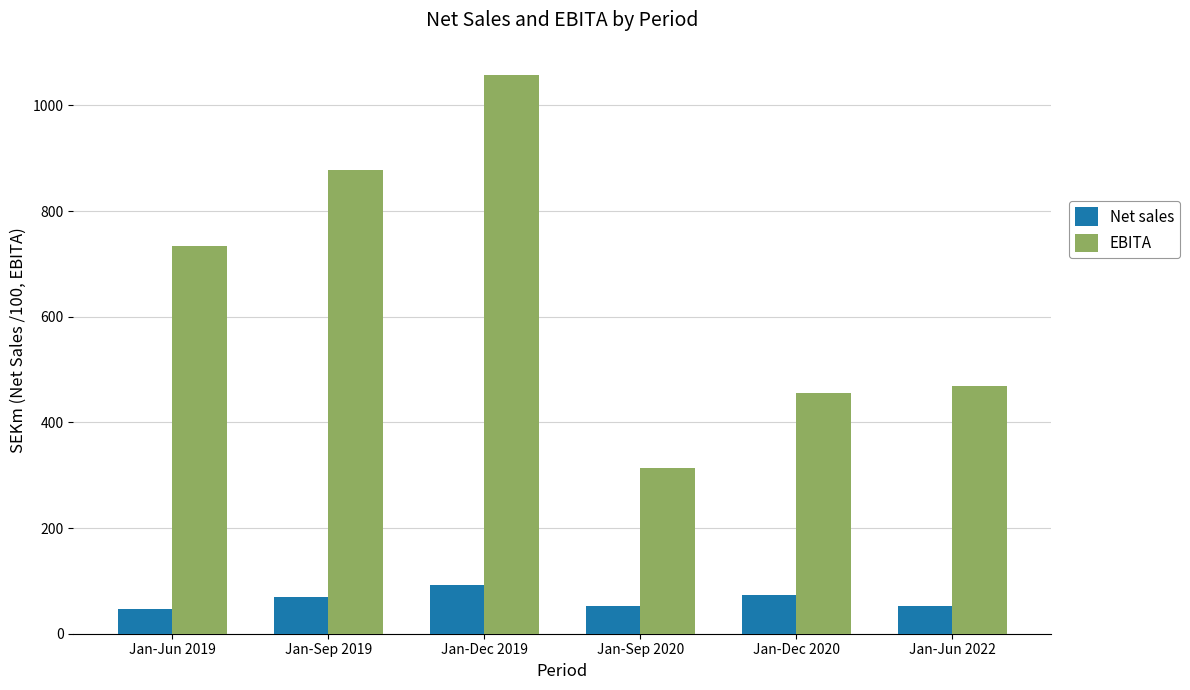

Is it true that Net sales equals 47.6 at Jan-Jun 2019?

True